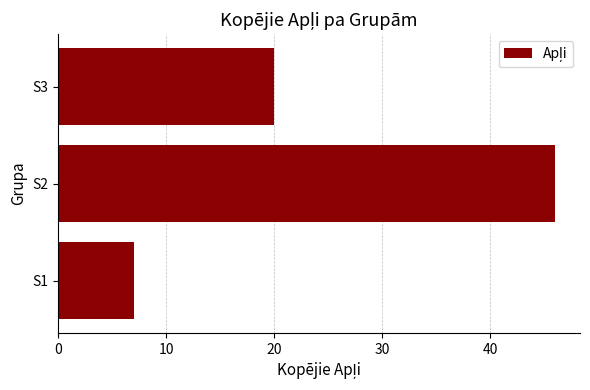

How many values are between 7 and 46?

3